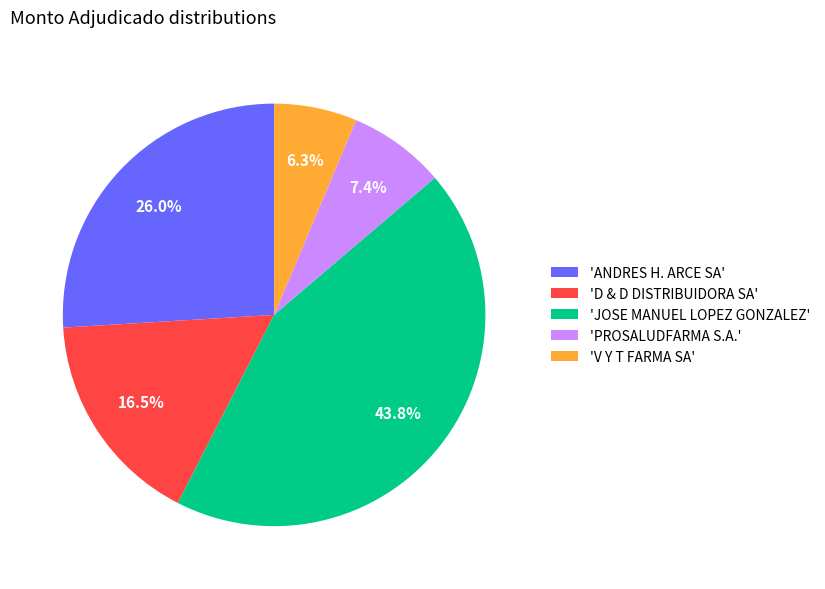

Is the sum of 'D & D DISTRIBUIDORA SA' and 'JOSE MANUEL LOPEZ GONZALEZ' greater than half?

Yes